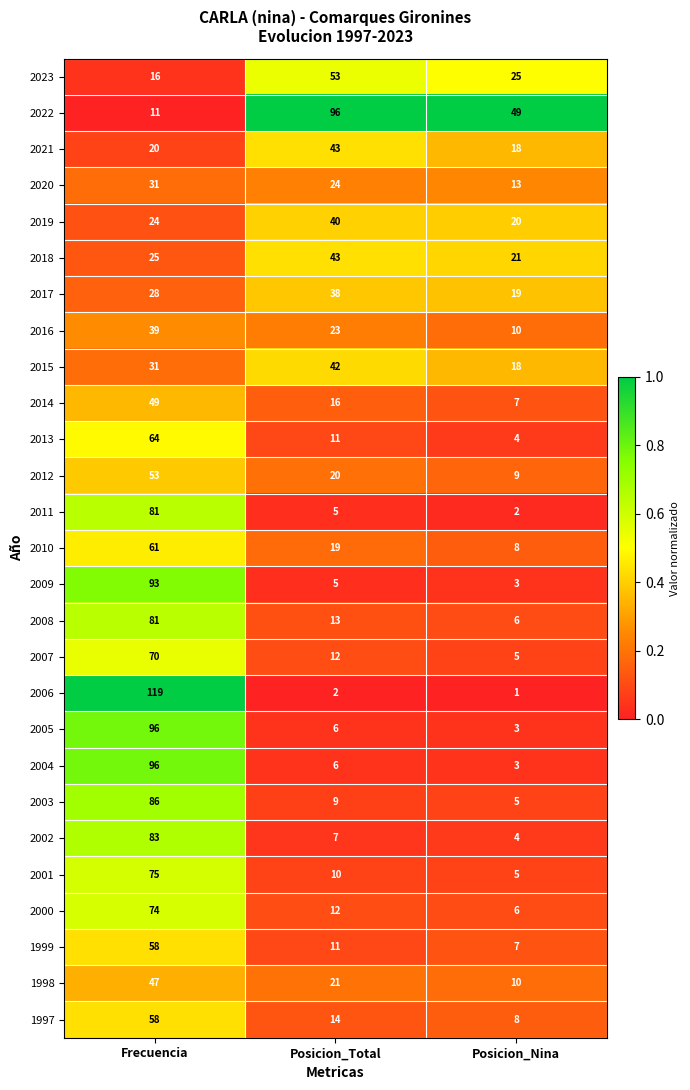

At how many categories does at least one series exceed 14?

3